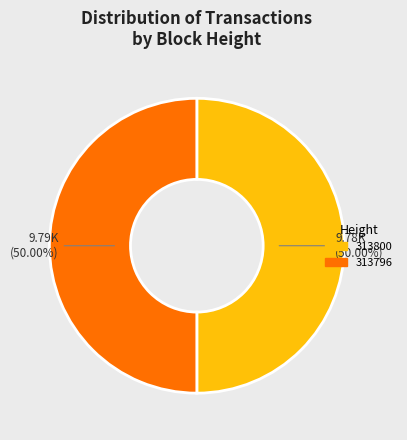

What is the ratio of the value at 313800 to the value at 313796?

1.0